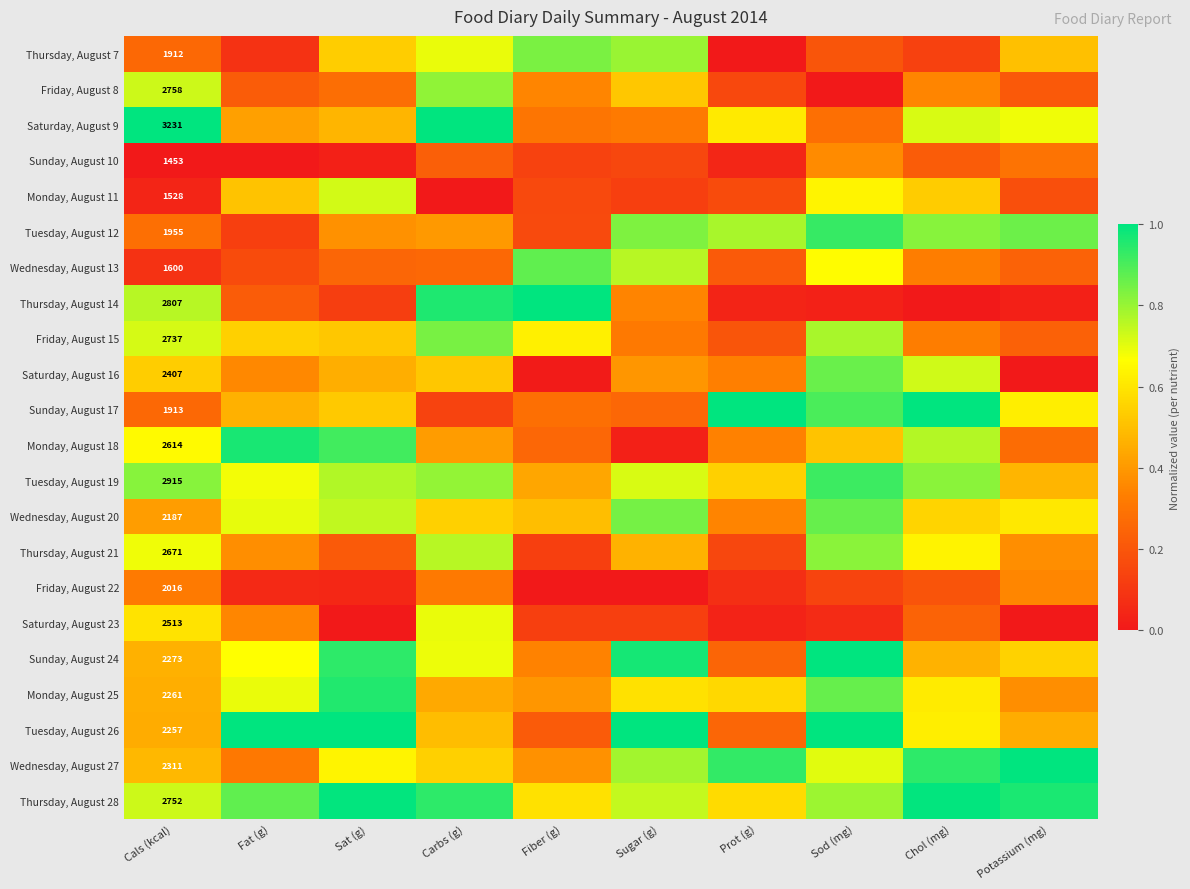

Rank the series by their maximum value, from lowest to highest.

Friday, August 22, Sunday, August 10, Saturday, August 23, Monday, August 11, Friday, August 8, Thursday, August 21, Thursday, August 7, Friday, August 15, Saturday, August 16, Wednesday, August 20, Wednesday, August 13, Tuesday, August 19, Tuesday, August 12, Monday, August 25, Monday, August 18, Thursday, August 28, Sunday, August 24, Saturday, August 9, Thursday, August 14, Sunday, August 17, Tuesday, August 26, Wednesday, August 27